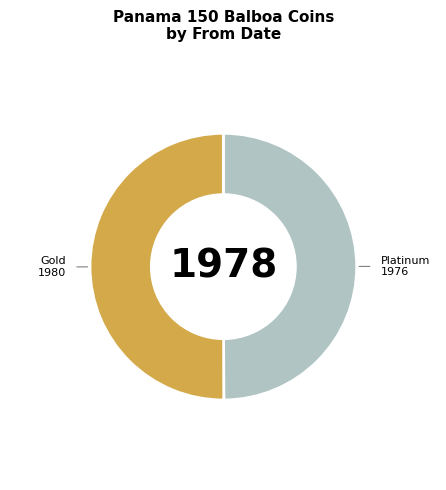

Is the sum of Gold and Platinum greater than half?

Yes